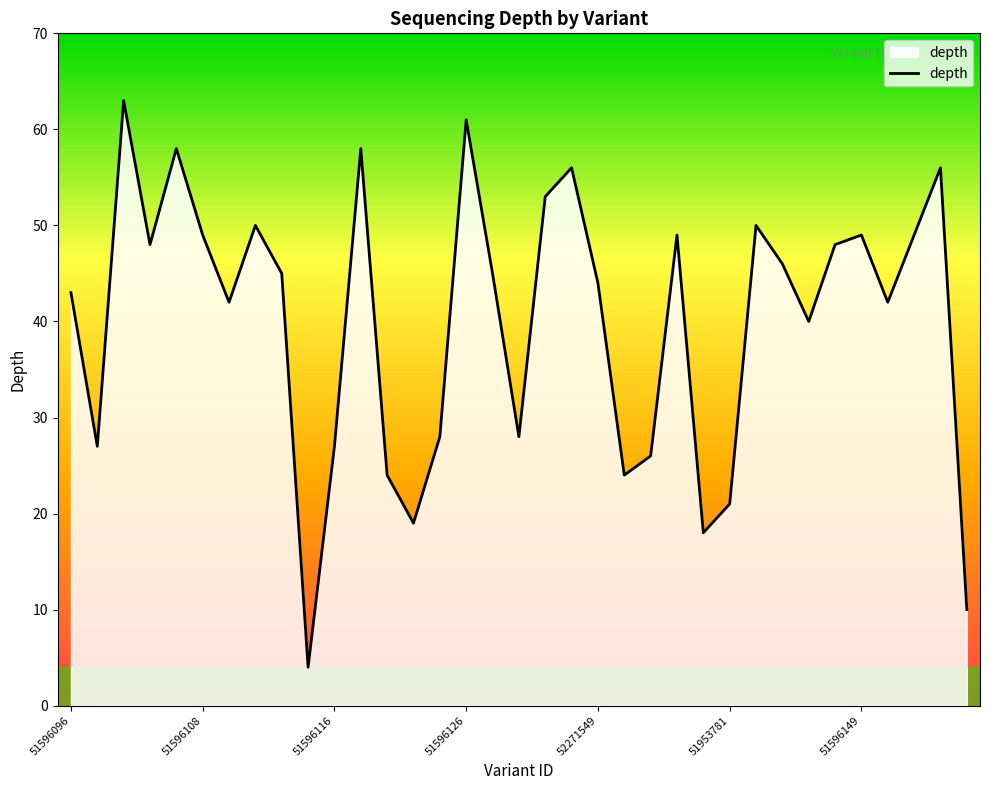

True or false: the data has more than 2 interior local peaks.

True